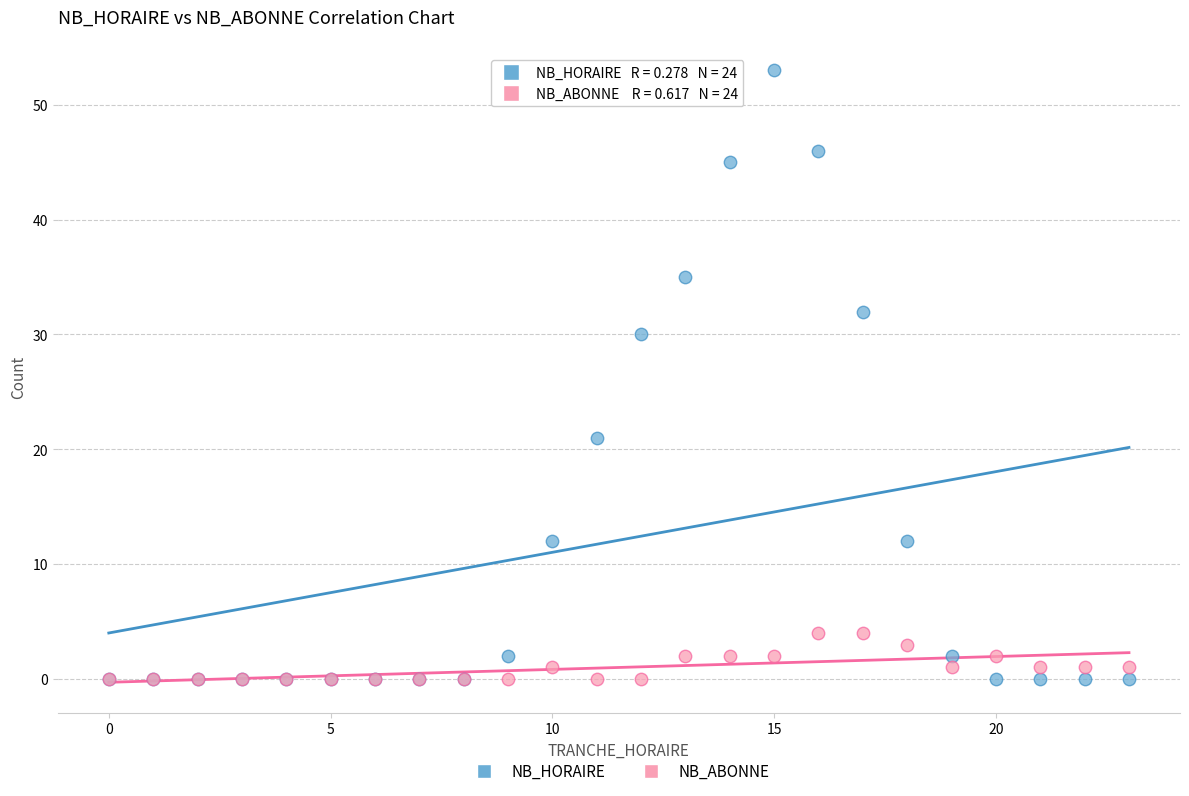

In the NB_HORAIRE series, what Y value is closest to 26?

30